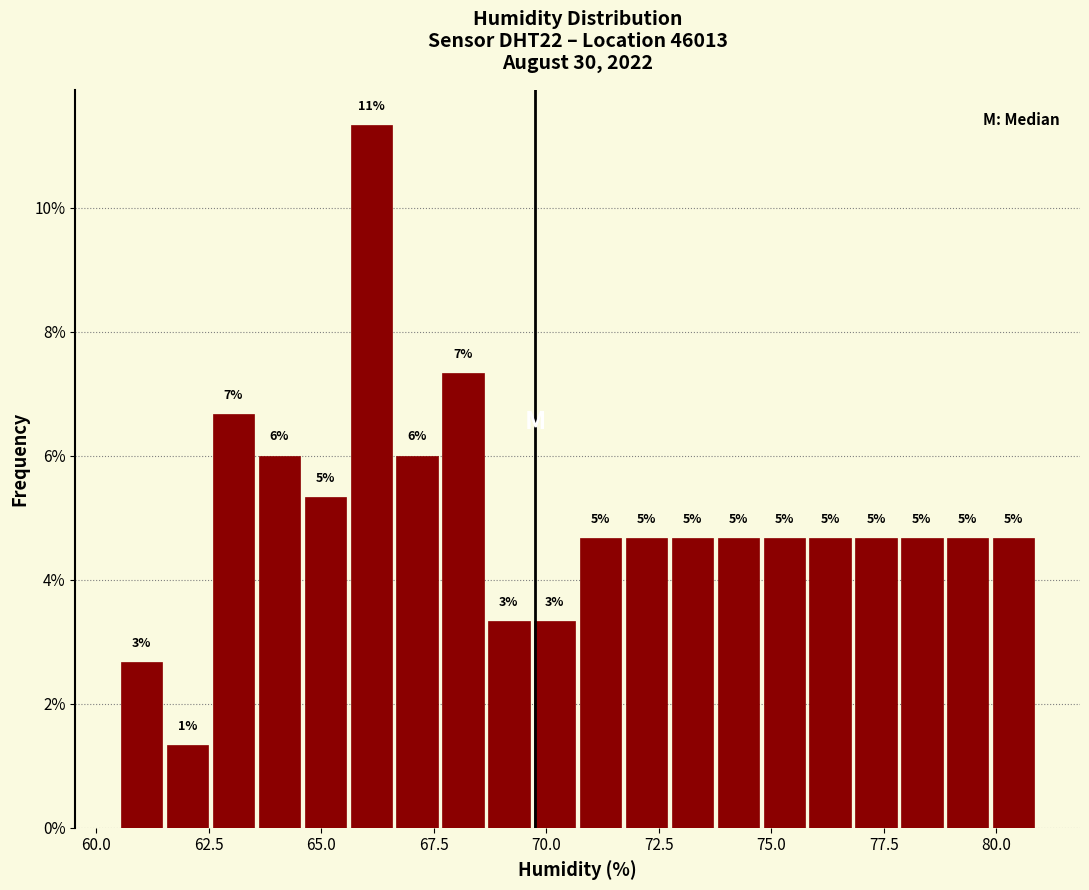

Around what value on the x-axis is the tallest bar? Give the approximate position of its centre, as read against the axis.

66.0